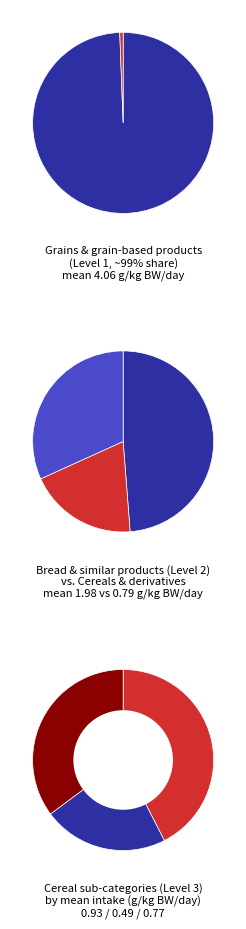

What is the change in value from Bread and similar products to Cereals and cereal primary derivatives?

-1.2